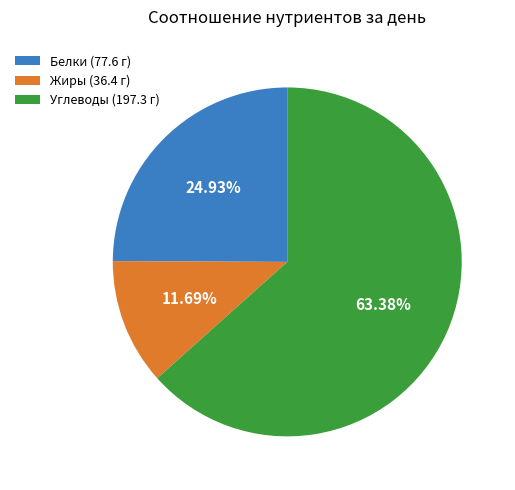

Rank the categories by value from highest to lowest.

Углеводы (197.3 г), Белки (77.6 г), Жиры (36.4 г)